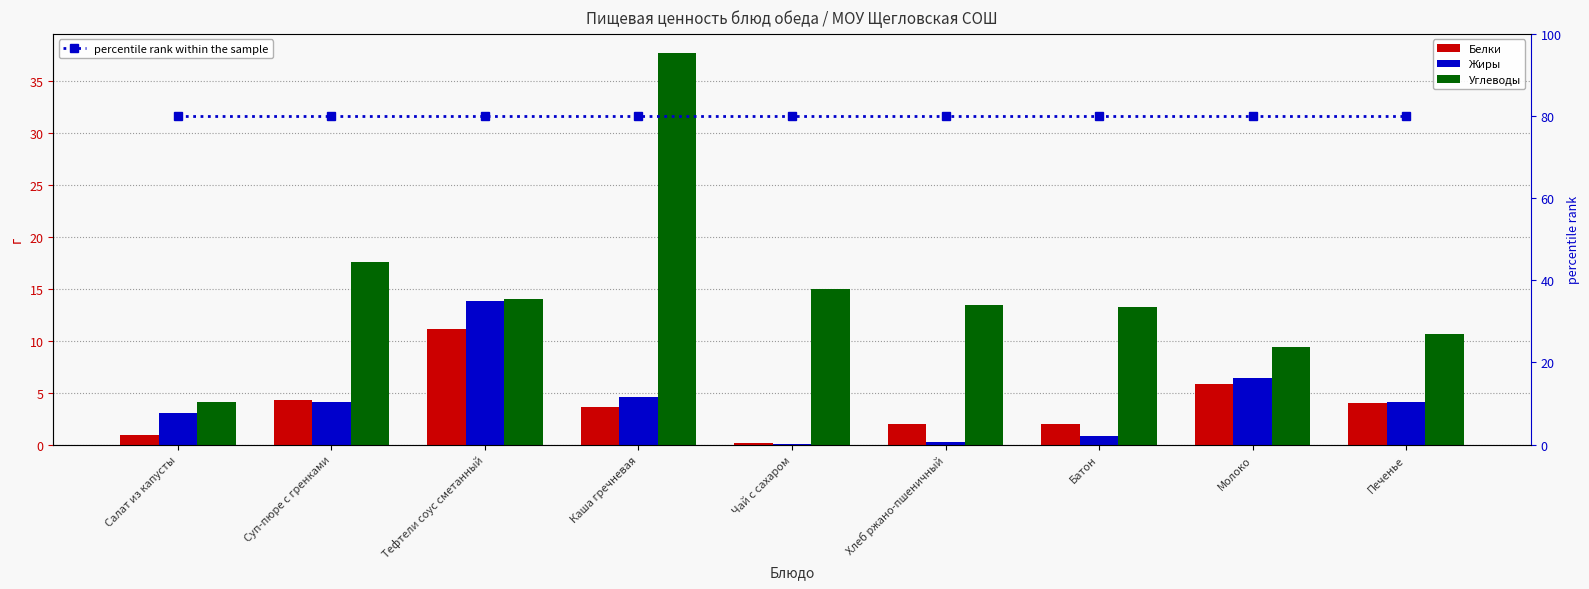

Is the value of percentile rank within the sample at Батон greater than the value of Жиры at Тефтели соус сметанный?

Yes